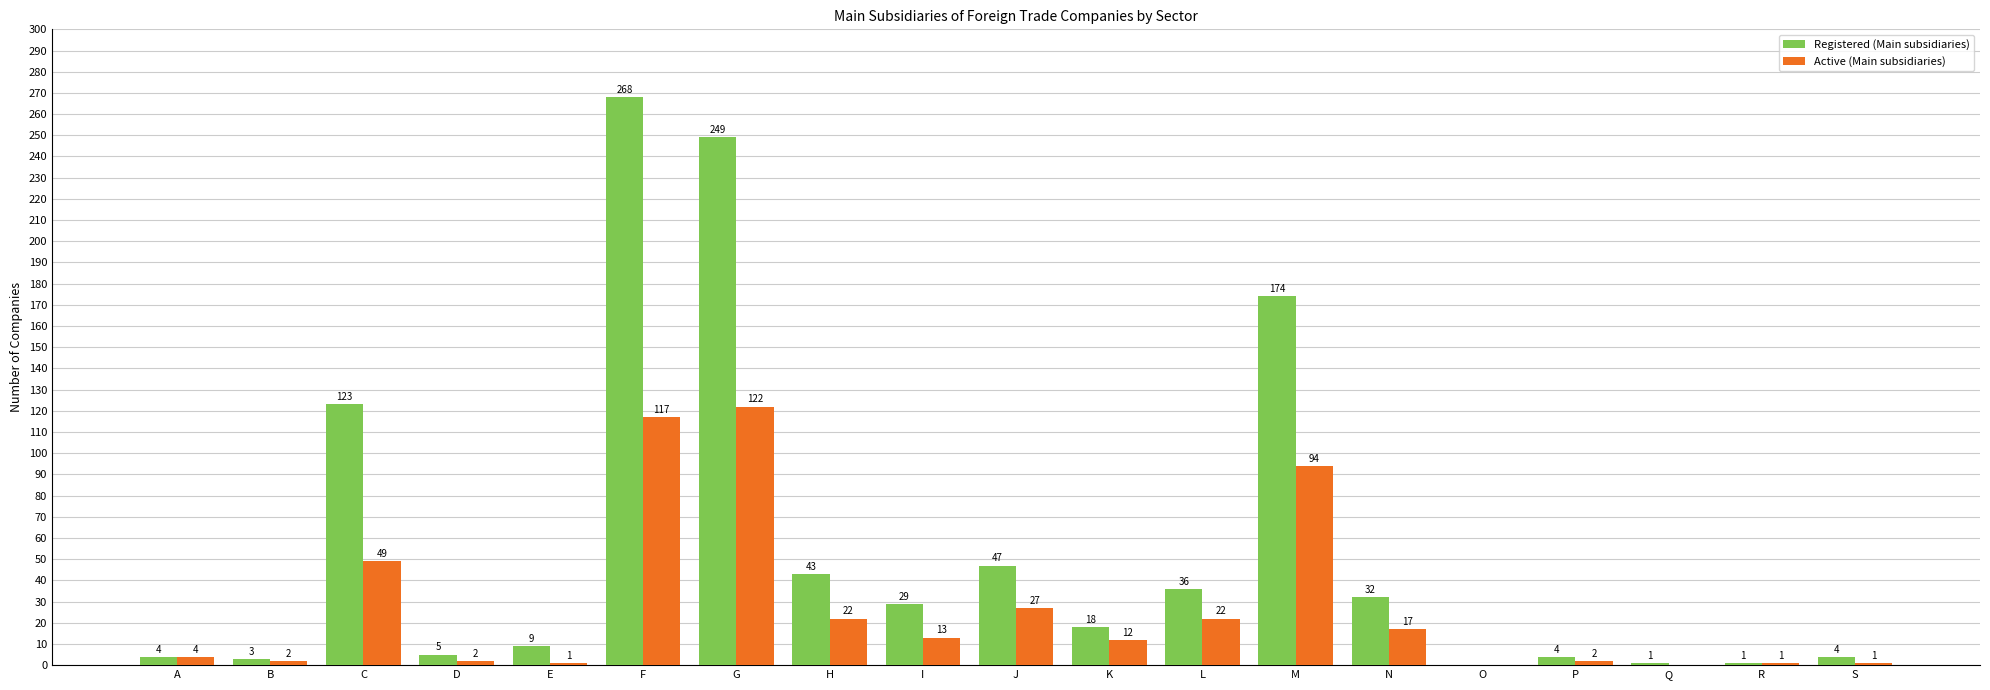

Count the number of data series in this chart.

2